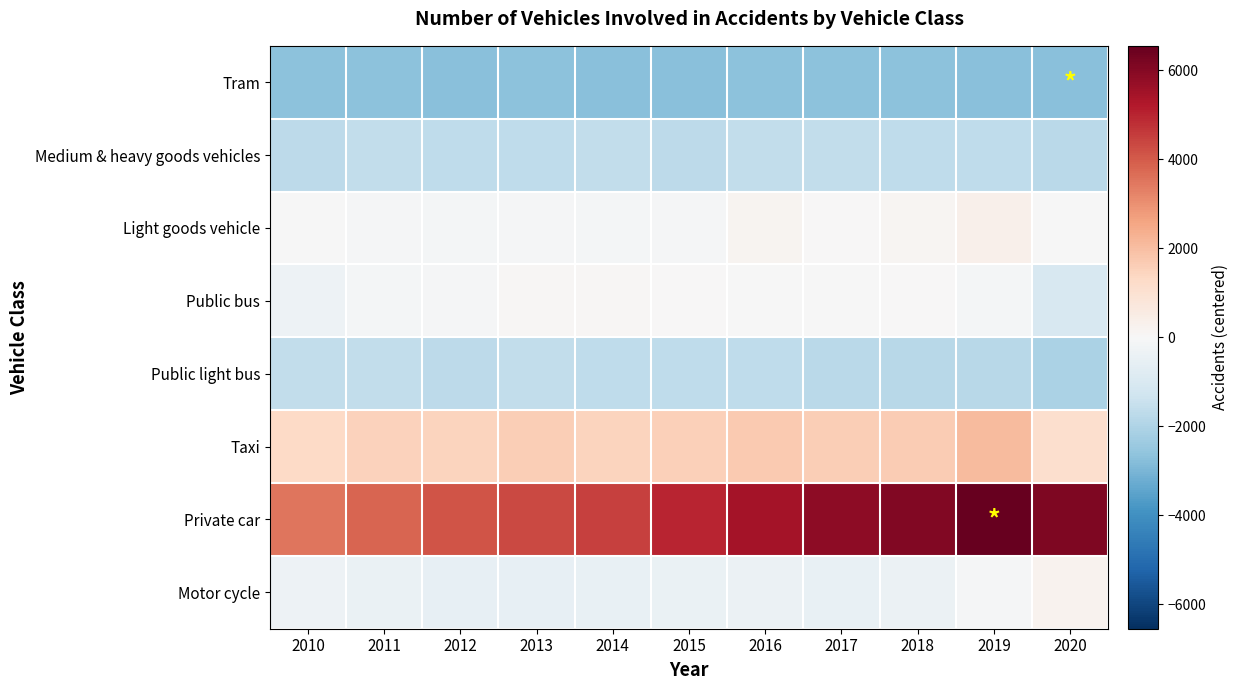

Count the number of categories in the chart.

11